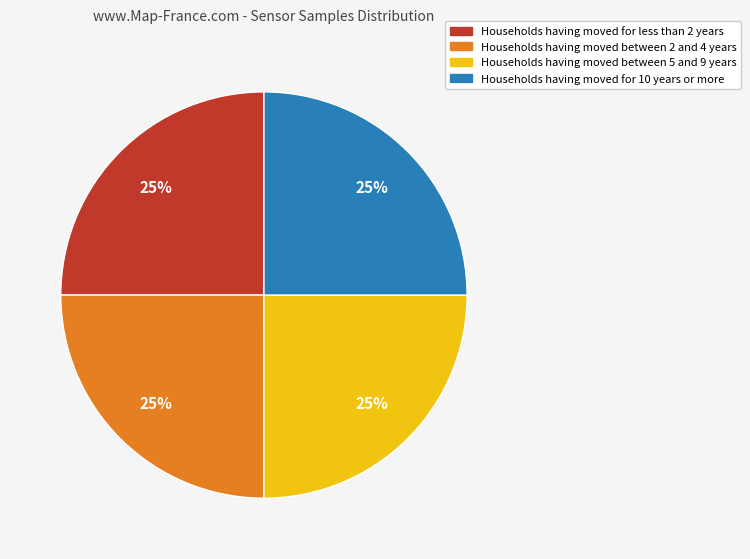

To the nearest percent, what is the combined percentage of Households having moved for 10 years or more and Households having moved between 2 and 4 years?

50%